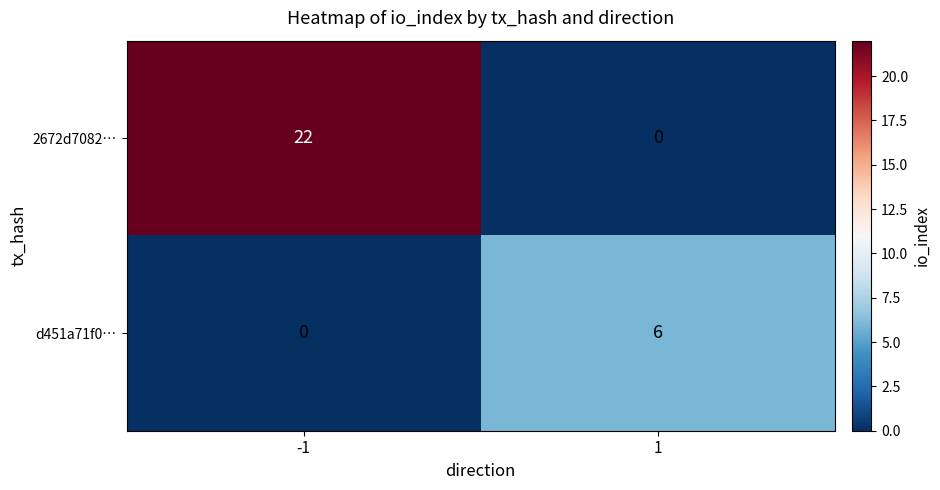

What is the greatest value displayed?

22